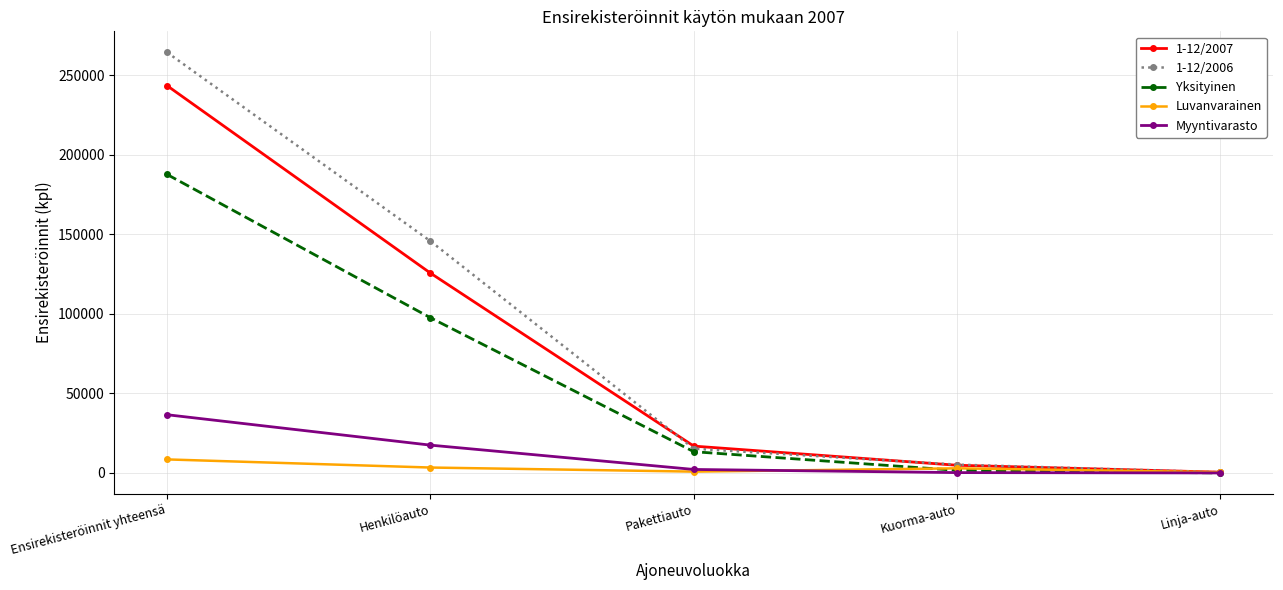

What is the difference between the maximum and second lowest values in the Luvanvarainen series?

7669